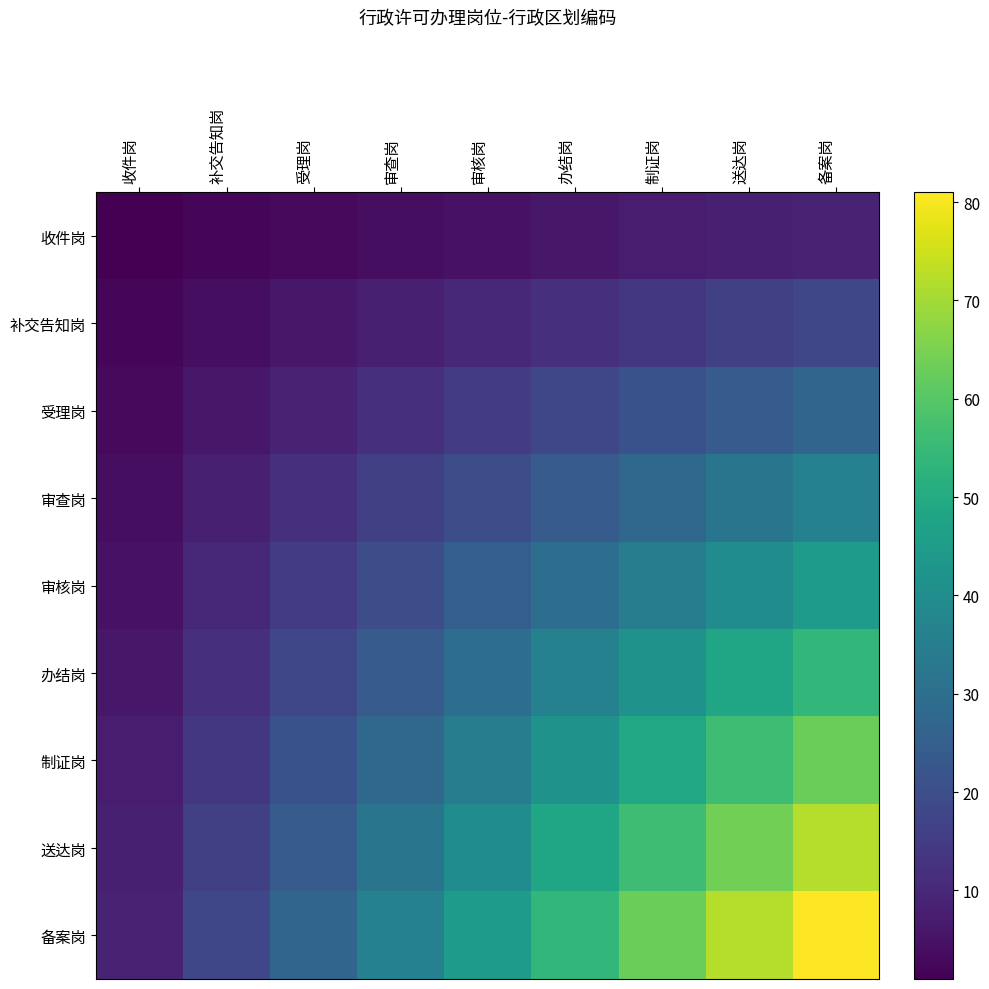

At how many categories does at least one series exceed 60?

3